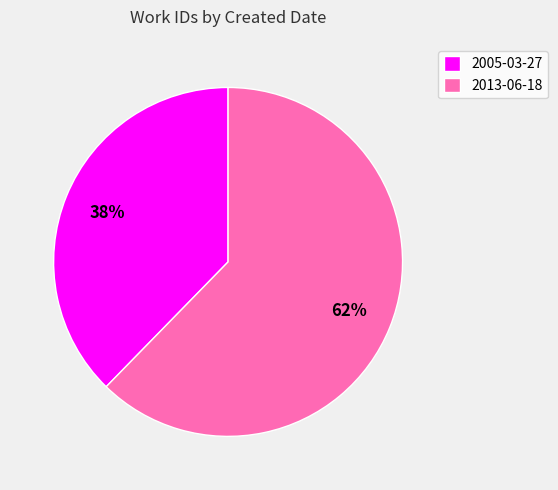

Approximately how many times larger is the value at 2005-03-27 compared to 2013-06-18?

0.6